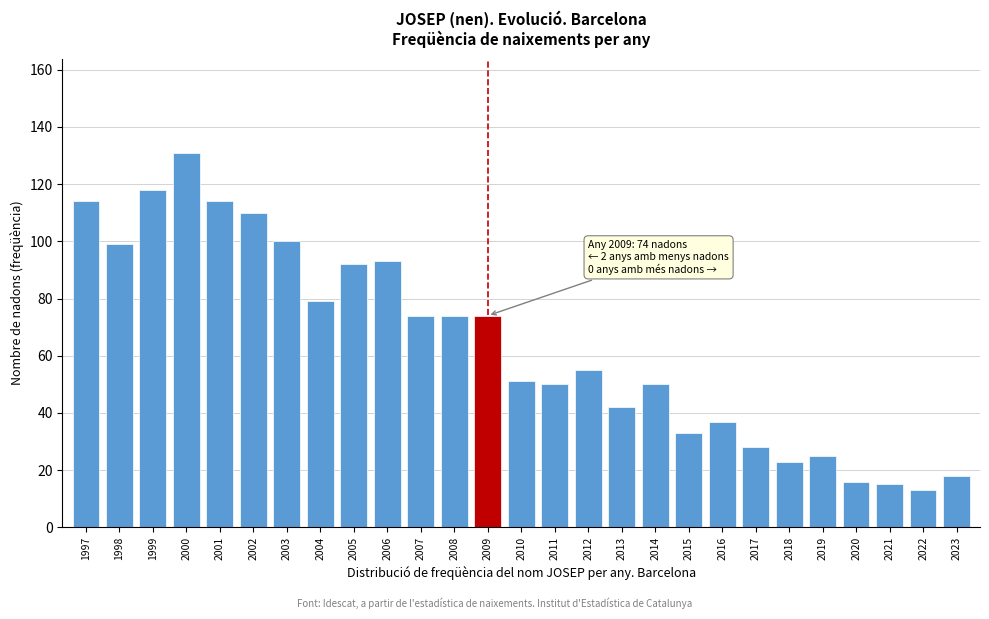

Reading left to right, what are all the values shown in this chart?

1997=114	1998=99	1999=118	2000=131	2001=114	2002=110	2003=100	2004=79	2005=92	2006=93	2007=74	2008=74	2009=74	2010=51	2011=50	2012=55	2013=42	2014=50	2015=33	2016=37	2017=28	2018=23	2019=25	2020=16	2021=15	2022=13	2023=18